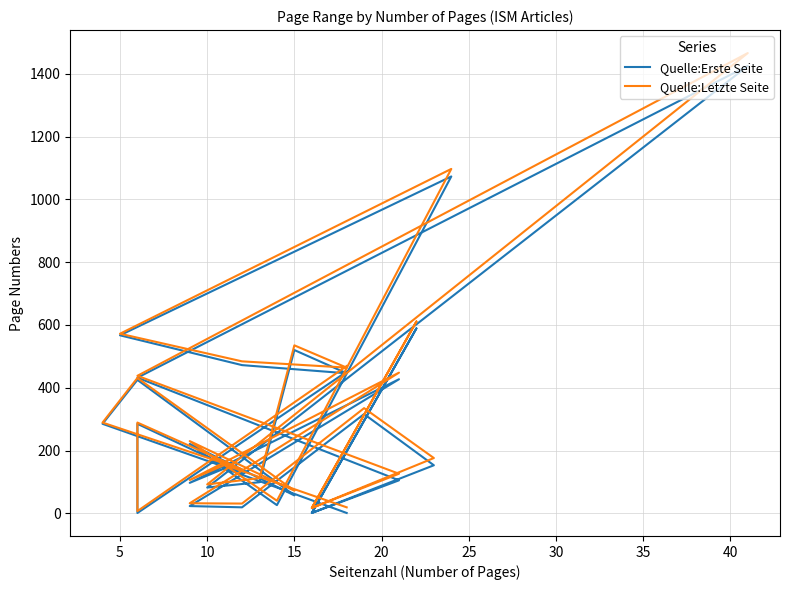

True or false: Quelle:Erste Seite and Quelle:Letzte Seite intersect in this chart.

False